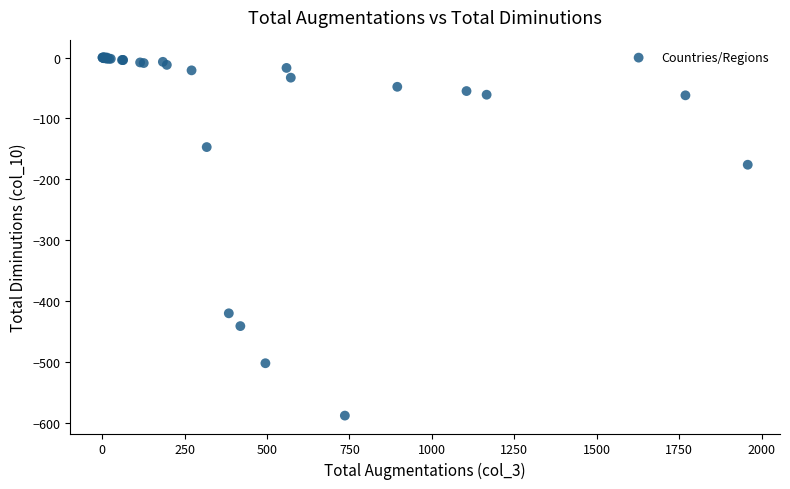

What Y value in the scatter plot is closest to -294?

-176